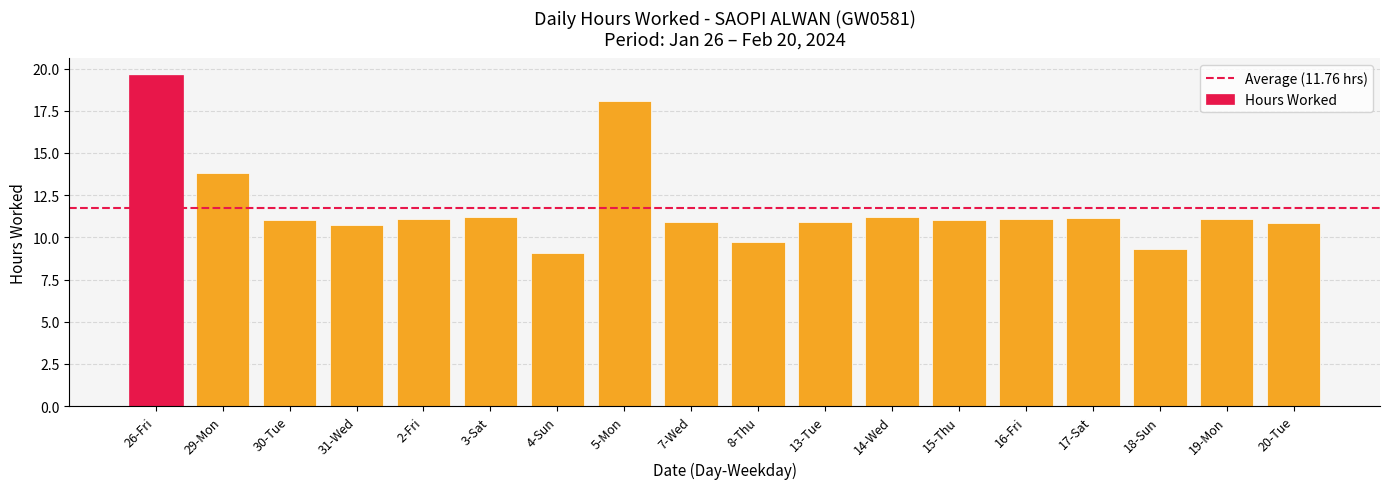

At which label is the value closest to 14?

29-Mon